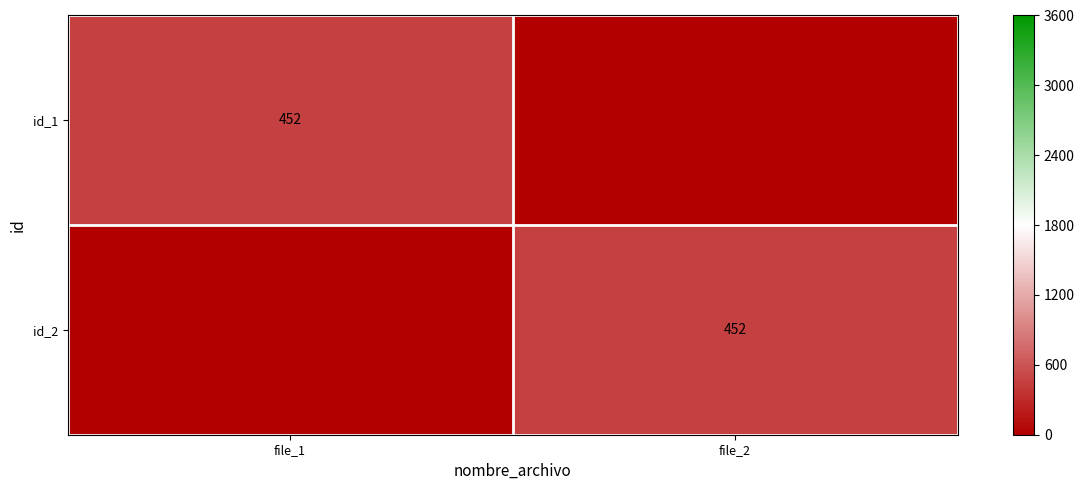

Is it true that id_1 equals 648 at file_1?

False